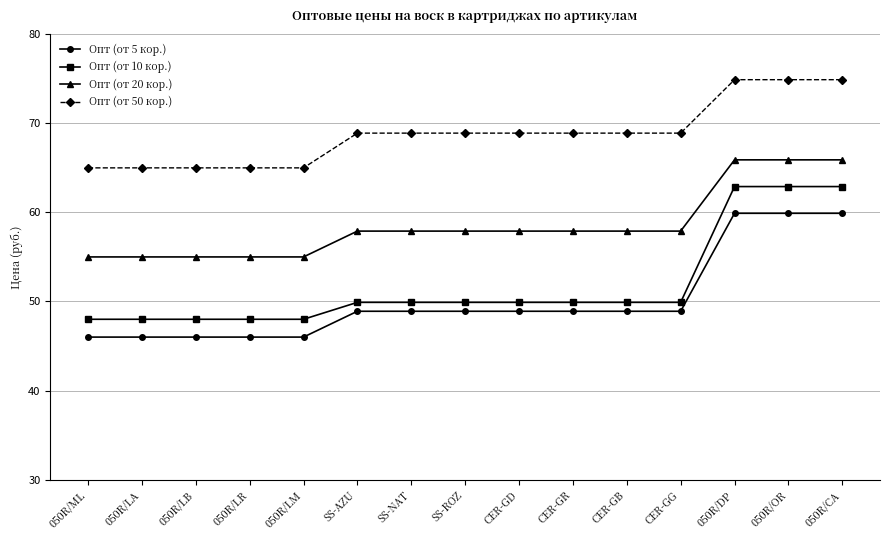

What position from the left is 050R/LA?

2